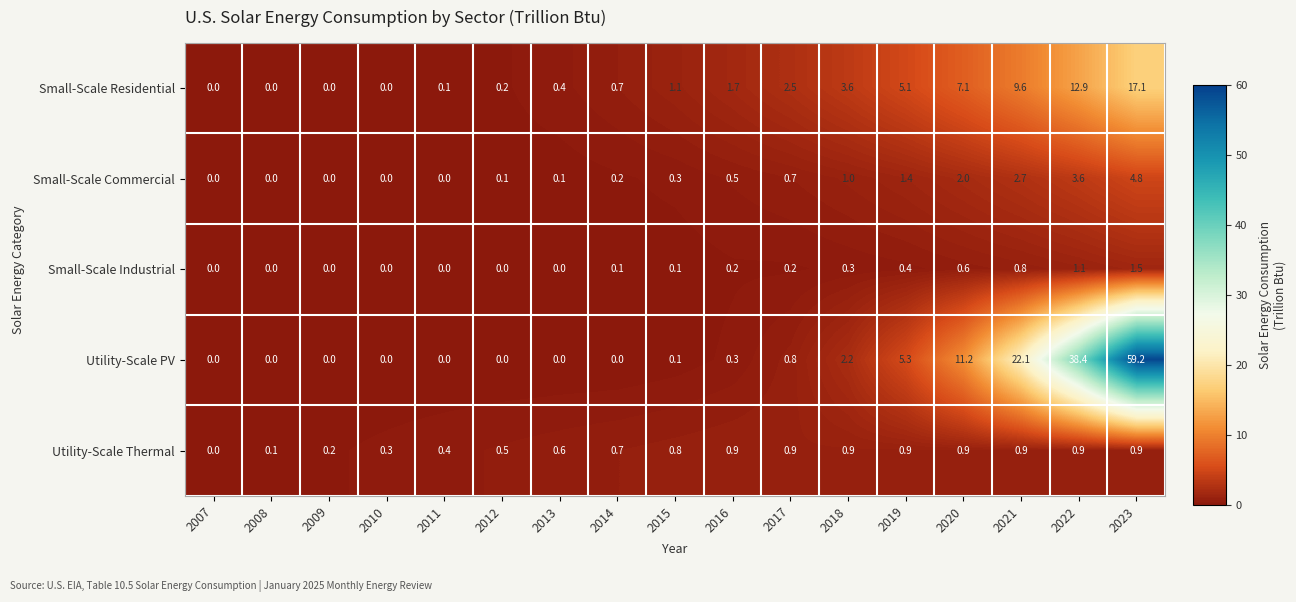

How many data points in Utility-Scale PV are above 0?

9